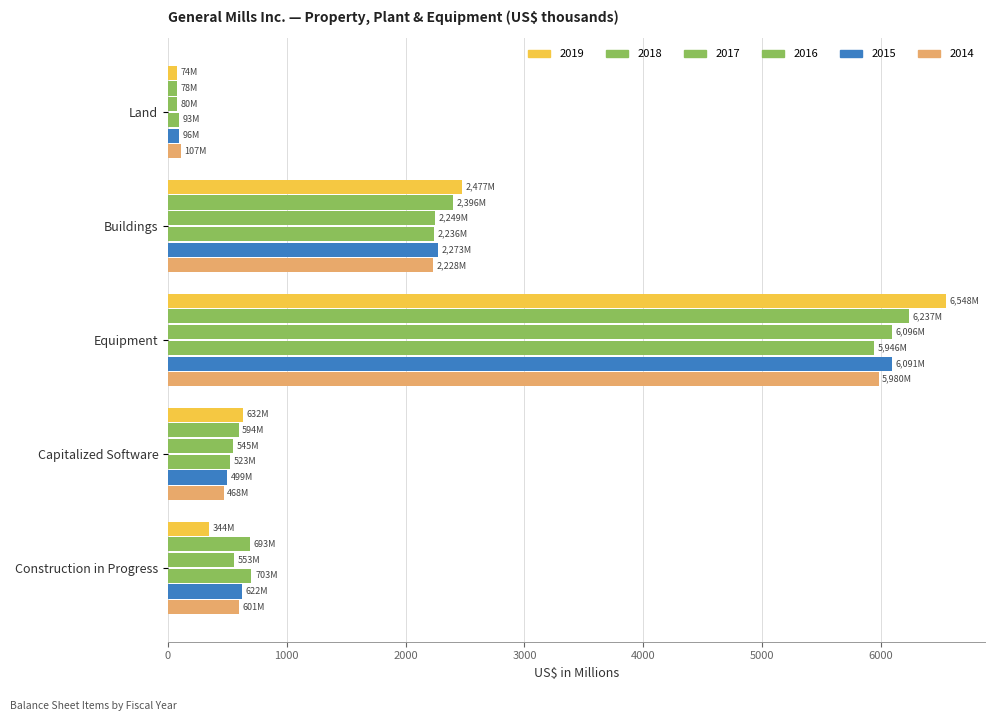

What is the highest value of the 2018 series?

6236.6